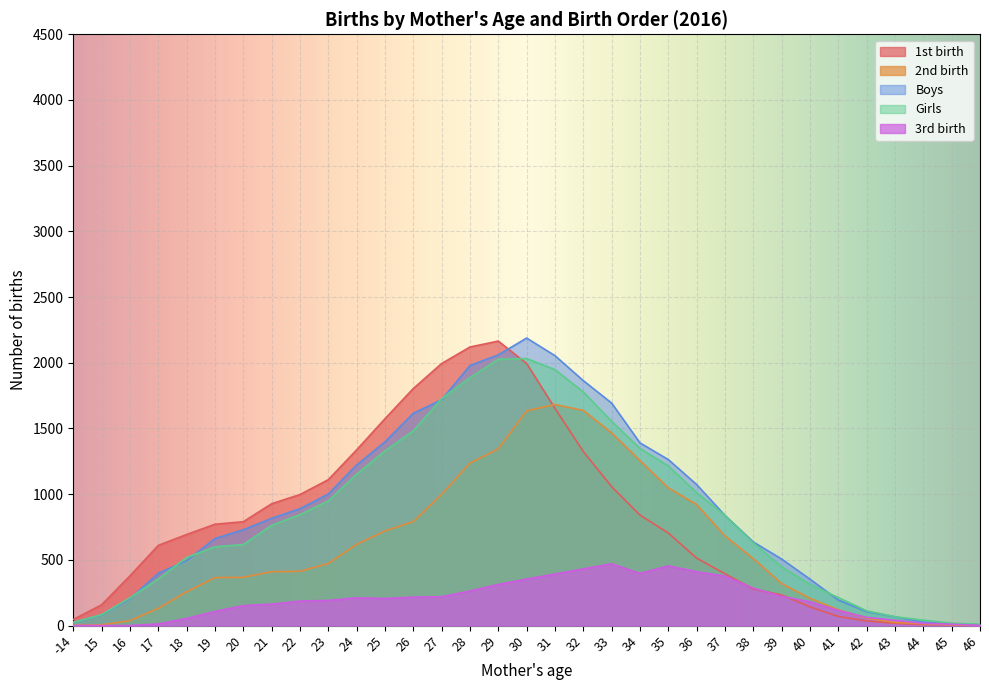

Which has a higher value, 29 or 25?

29